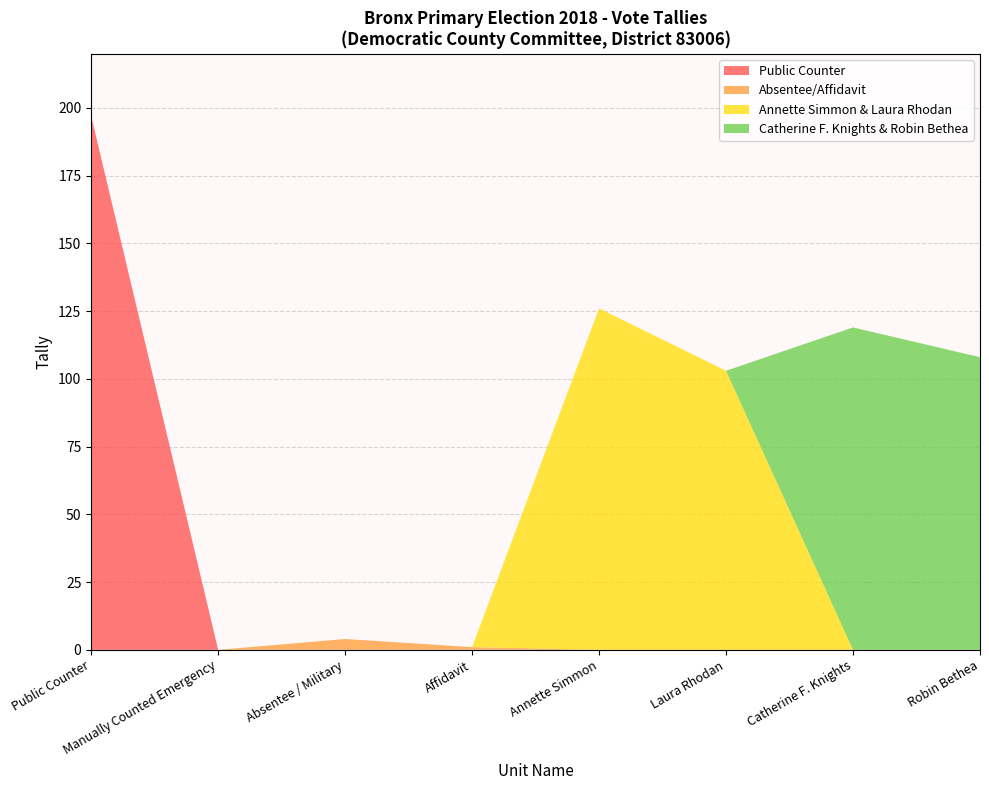

Which category has the highest value in the Public Counter series?

Public Counter